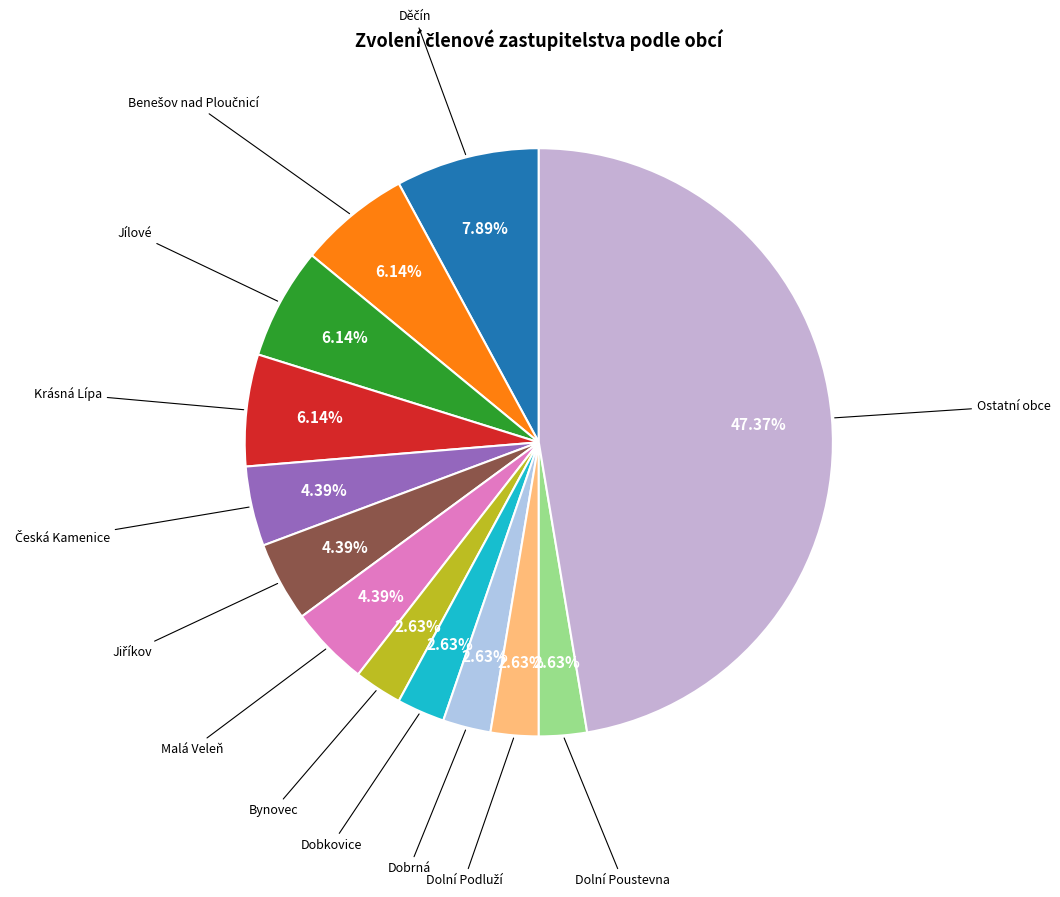

To the nearest percent, what is the difference between the largest and smallest slice percentages?

45%